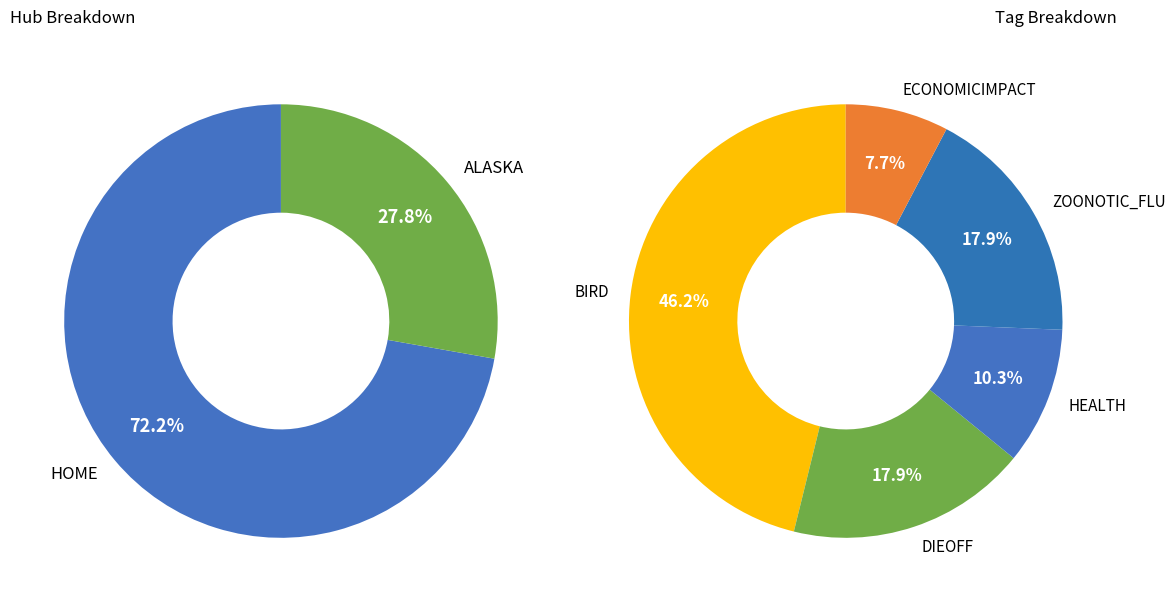

Is the sum of 7 and 17 greater than half?

No